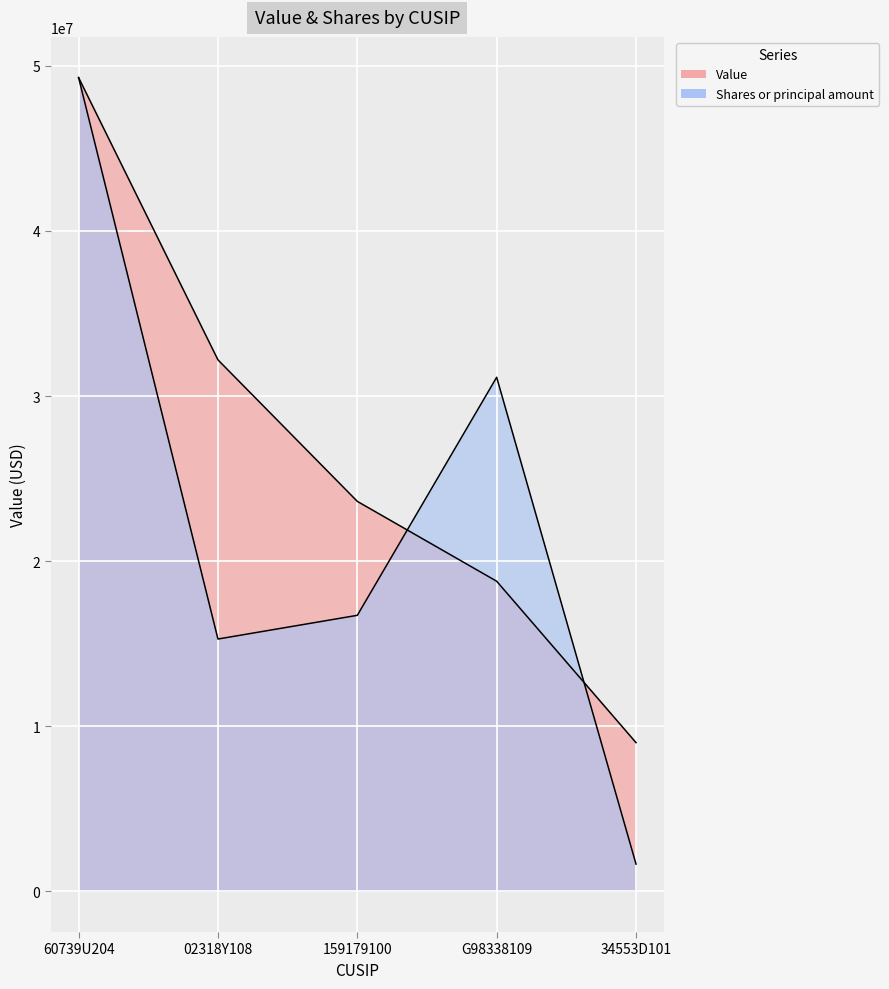

How many Value values are between 18783000 and 32192000?

3